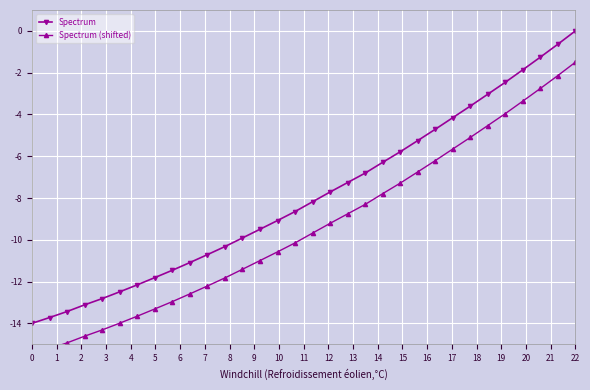

True or false: Spectrum and Spectrum (shifted) cross at least once.

False